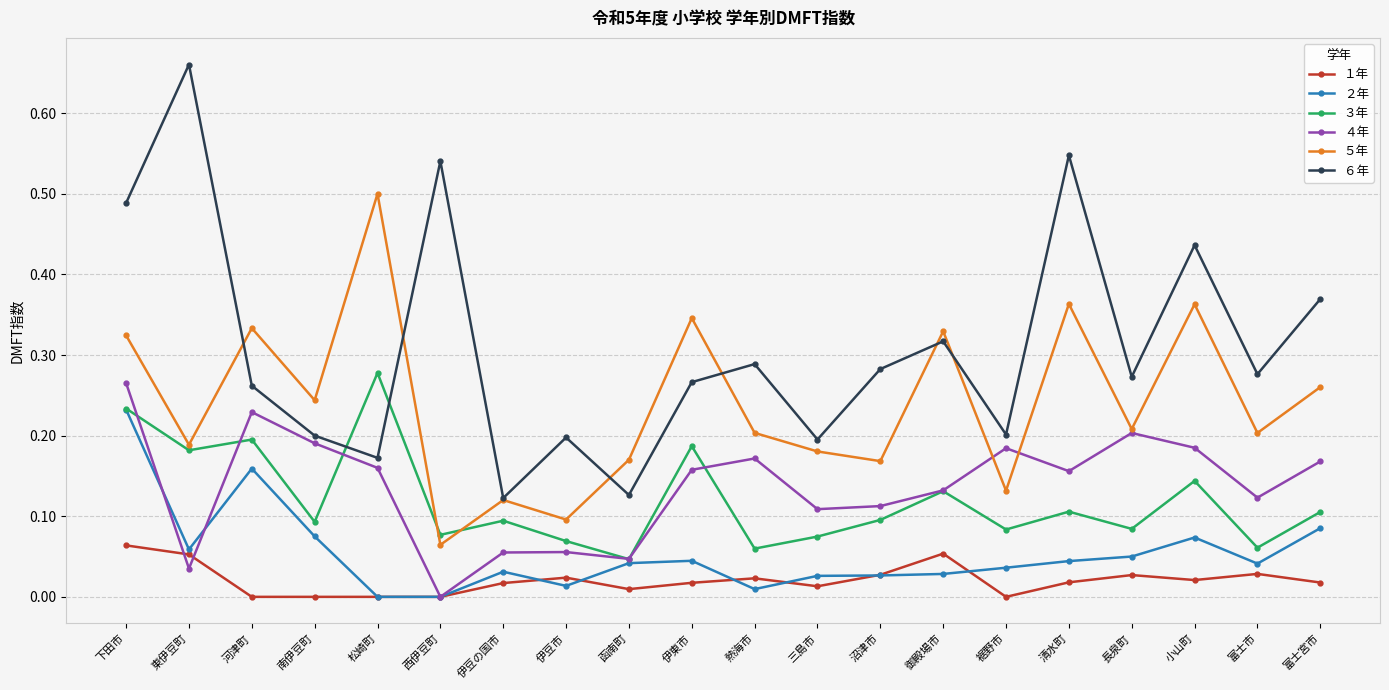

How many lines are shown in the chart?

6